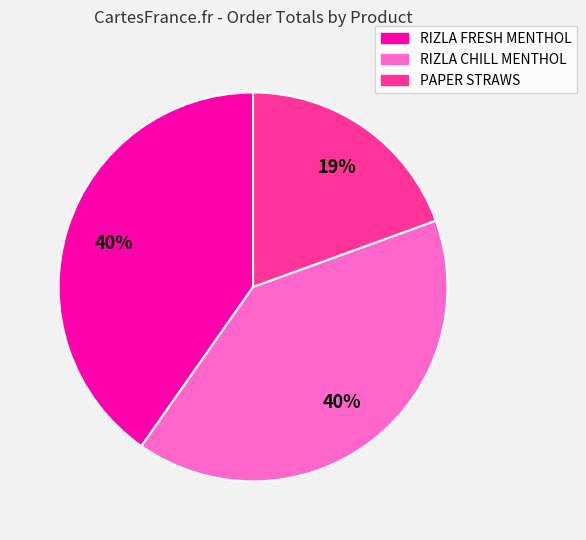

Is there any slice that represents more than half of the pie?

No